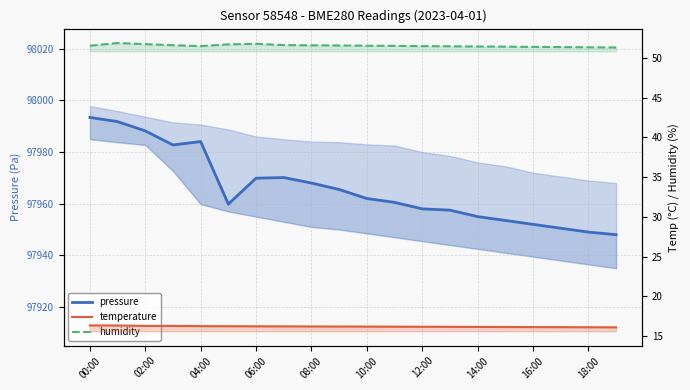

How many values in the pressure series exceed 97962?

9